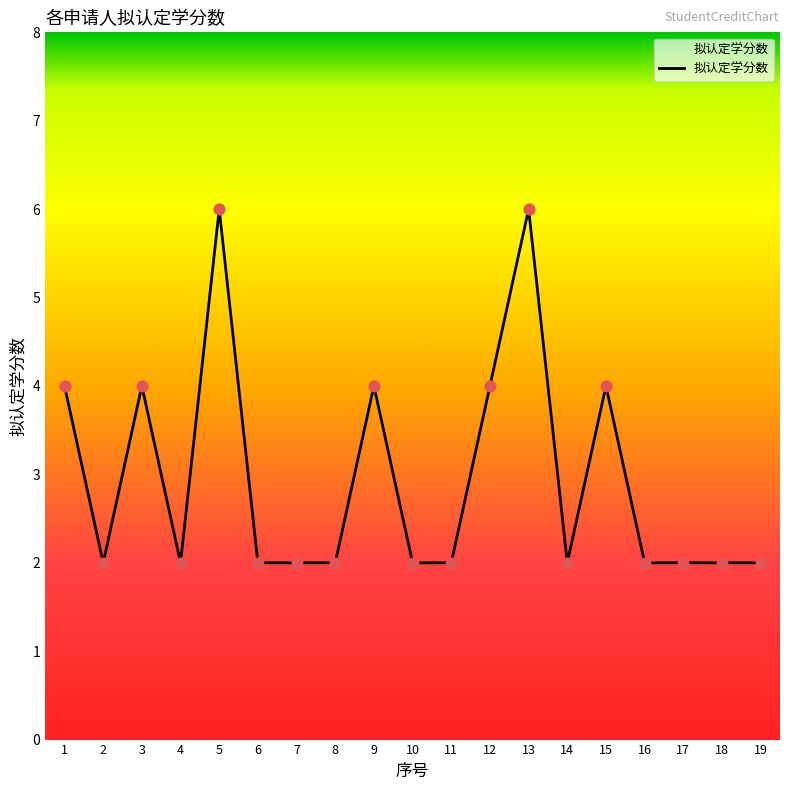

What is the change in value from 9 to 14?

-2